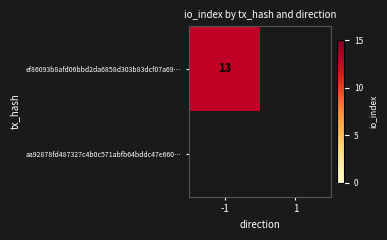

What is the greatest value displayed?

13